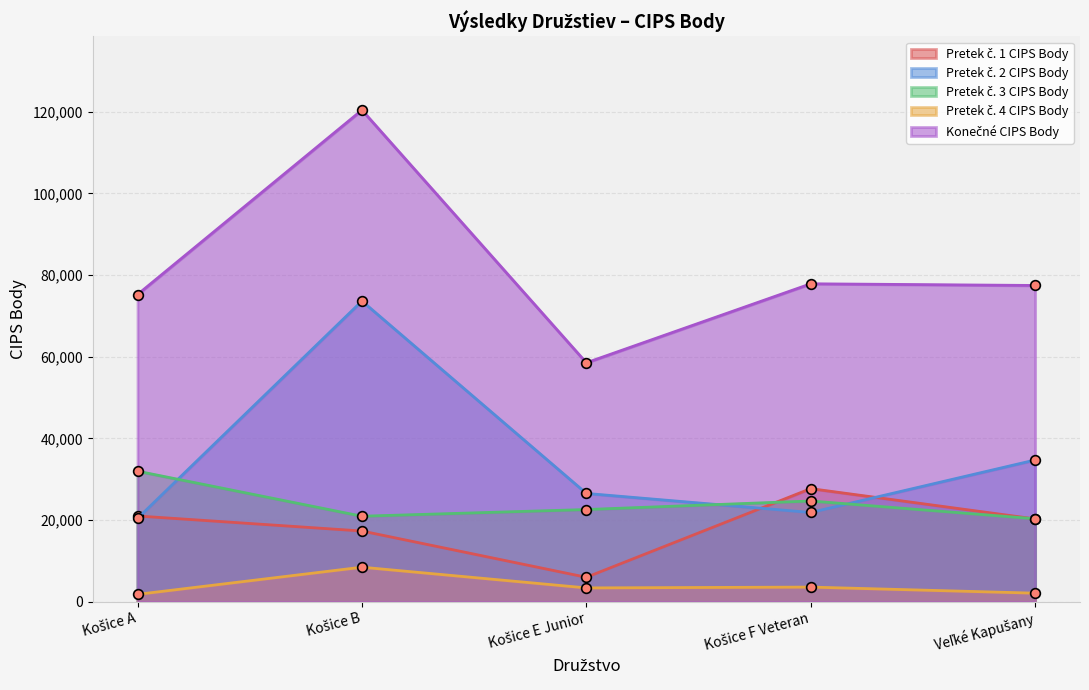

Reading left to right, list all the values displayed in this chart.

Pretek č. 1 CIPS Body: 21010	17330	6000	27710	20292
Pretek č. 2 CIPS Body: 20420	73640	26530	21870	34716
Pretek č. 3 CIPS Body: 31980	20950	22590	24680	20330
Pretek č. 4 CIPS Body: 1820	8470	3400	3600	2110
Konečné CIPS Body: 75230	120390	58520	77860	77448